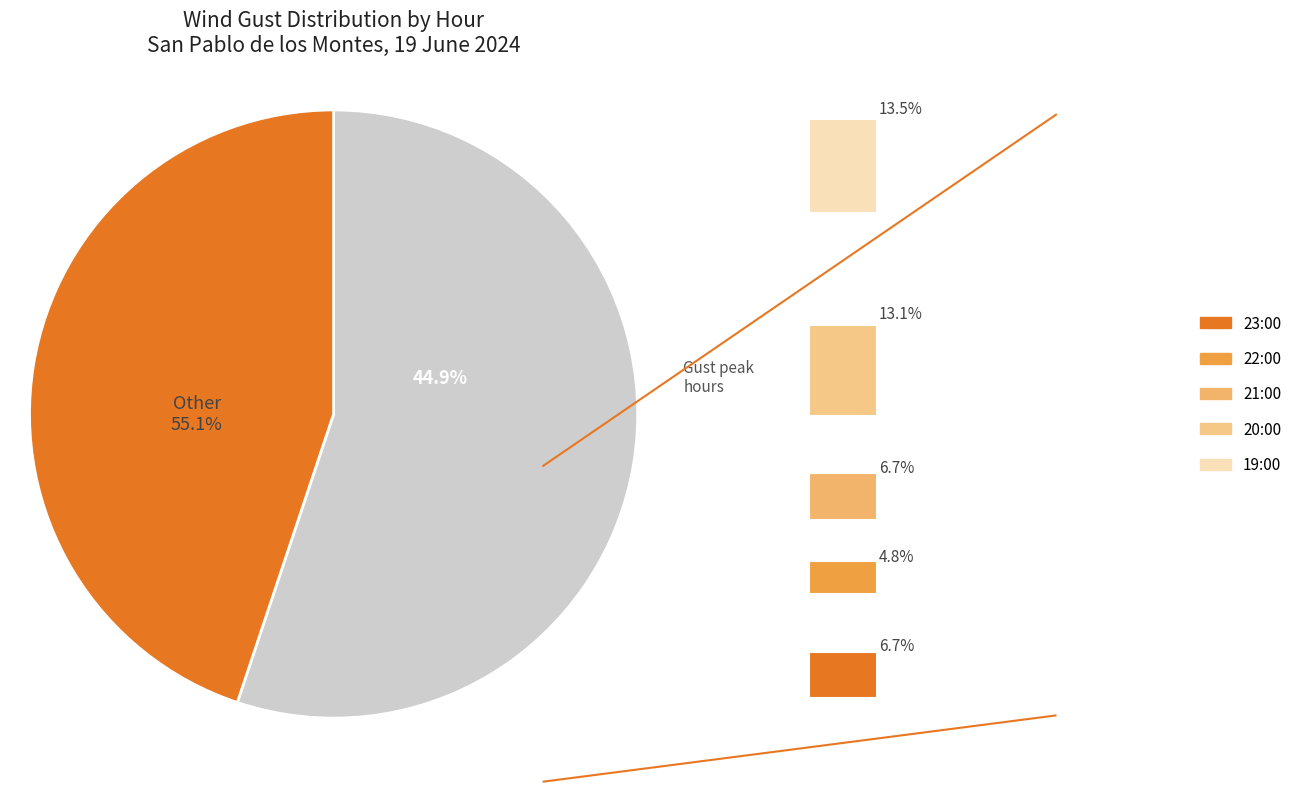

Which slice is the smallest?

22:00